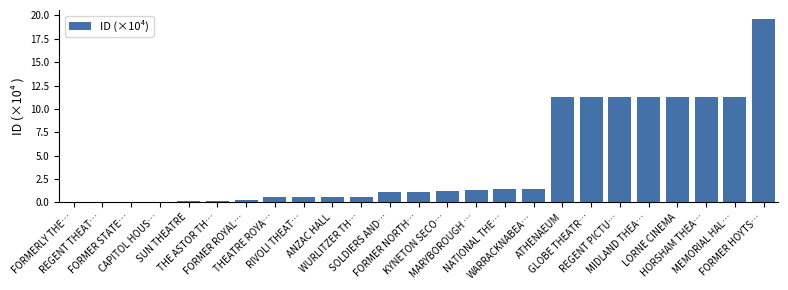

What is the average value?

4.4